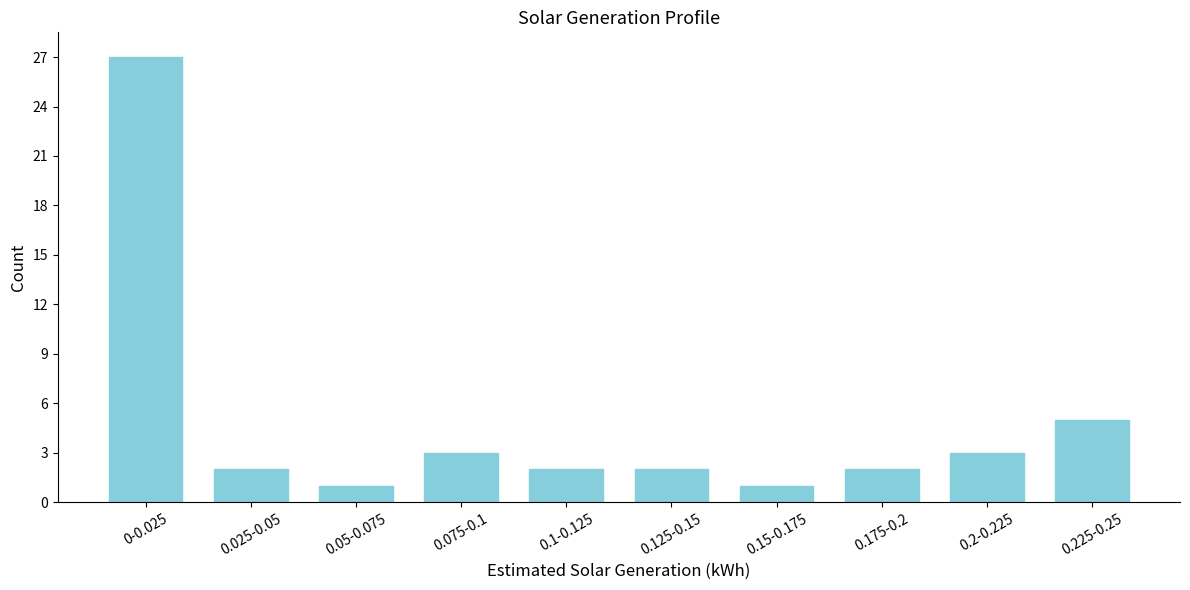

Reading left to right, extract all data points from this chart.

27	2	1	3	2	2	1	2	3	5